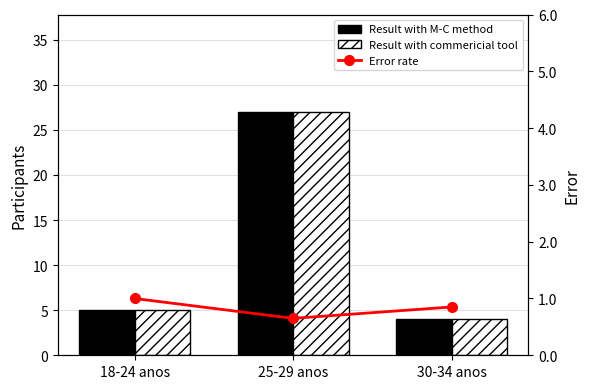

Count the Error rate values in the range 0 to 1.

3